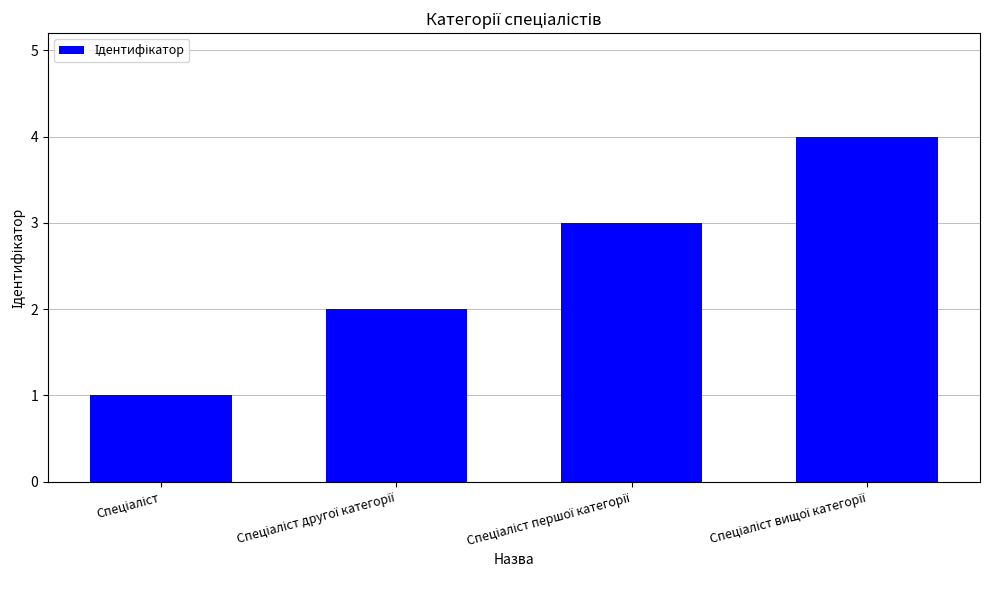

What is the greatest value displayed?

4